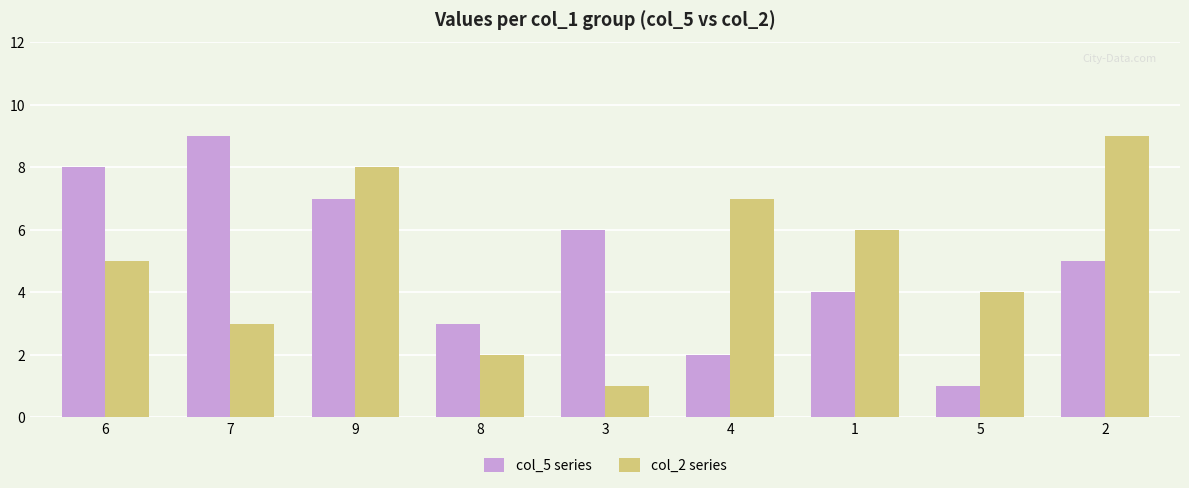

What is the approximate value of col_5 series at 7?

9